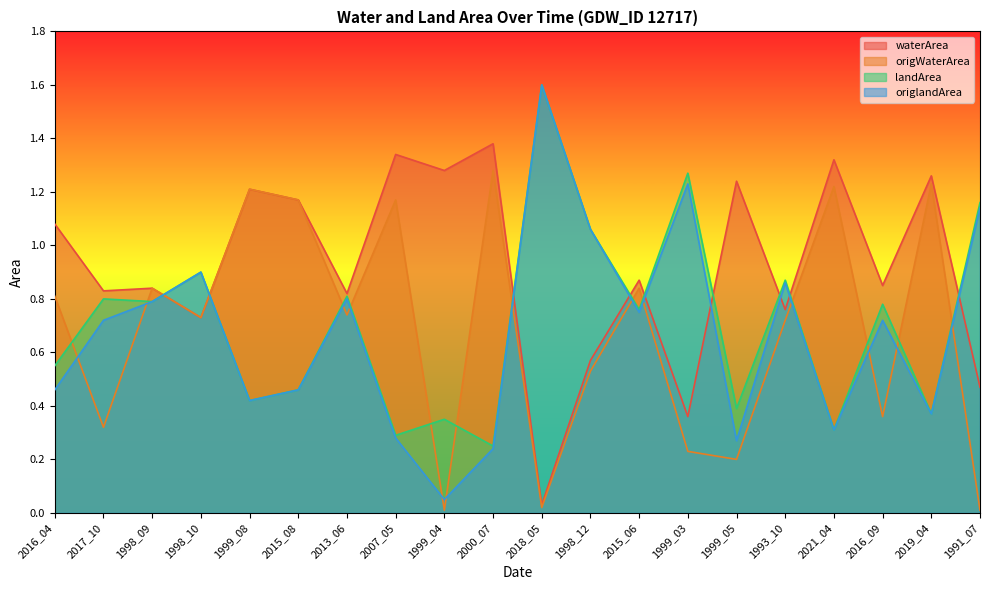

Which category has the highest value in the landArea series?

2018_05